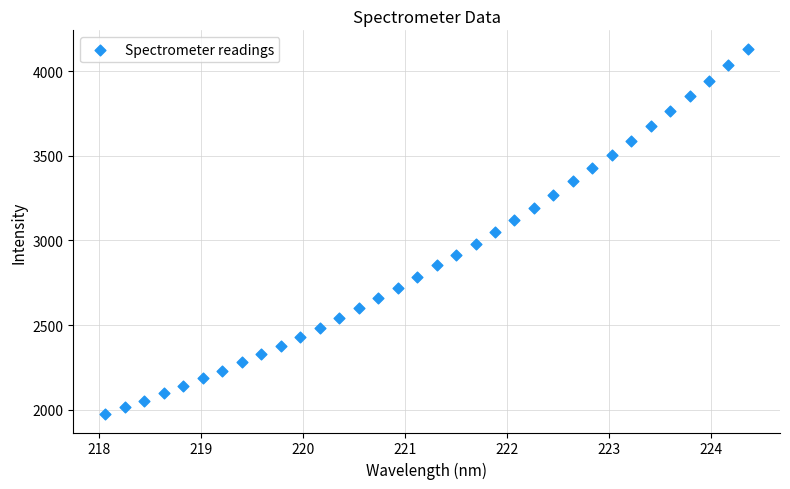

What is the range of X values (max minus min)?

6.3